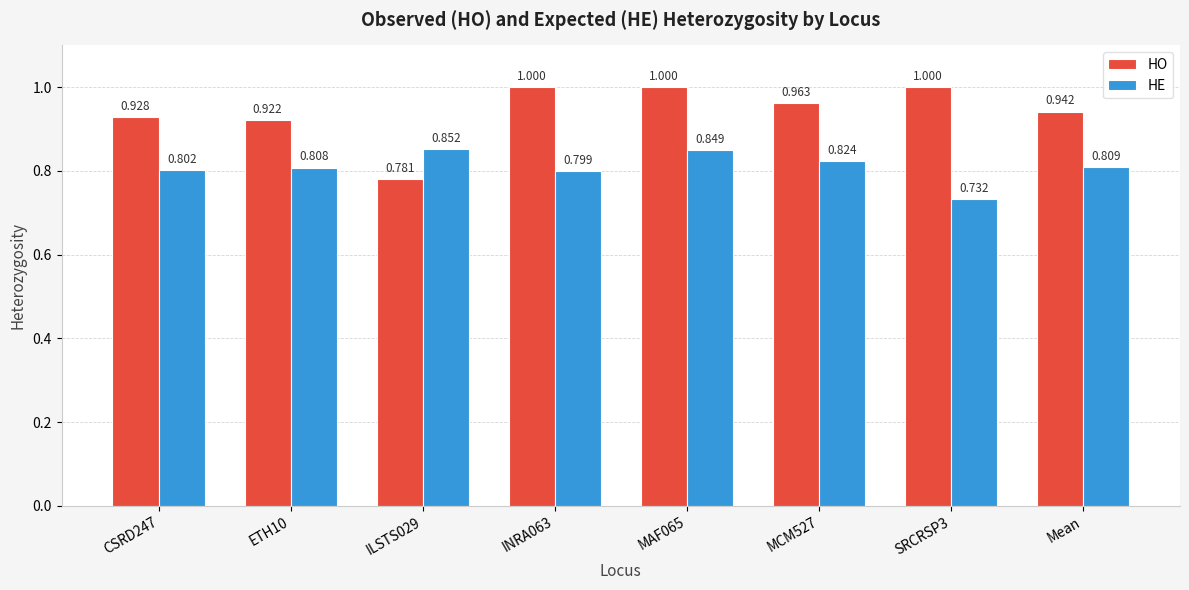

At which category is the sum across all series the highest?

MAF065